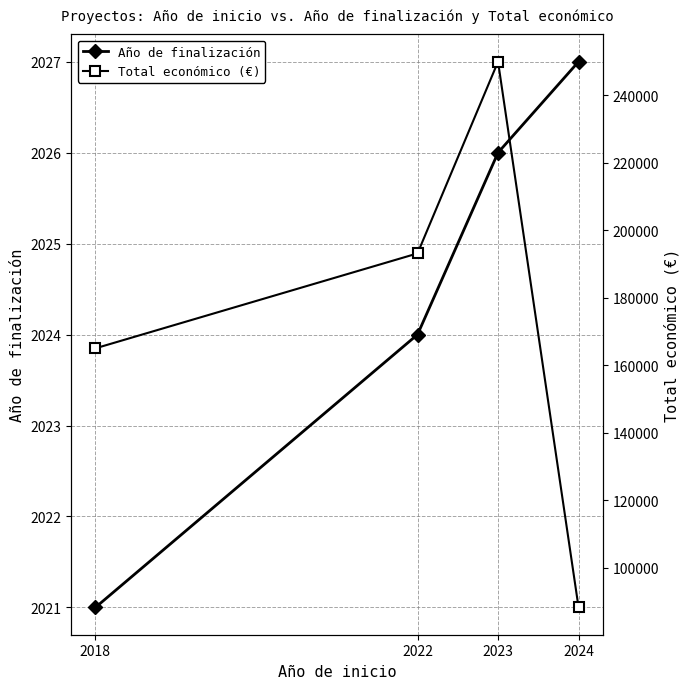

How many interior local peaks does the Total económico (€) series have?

1